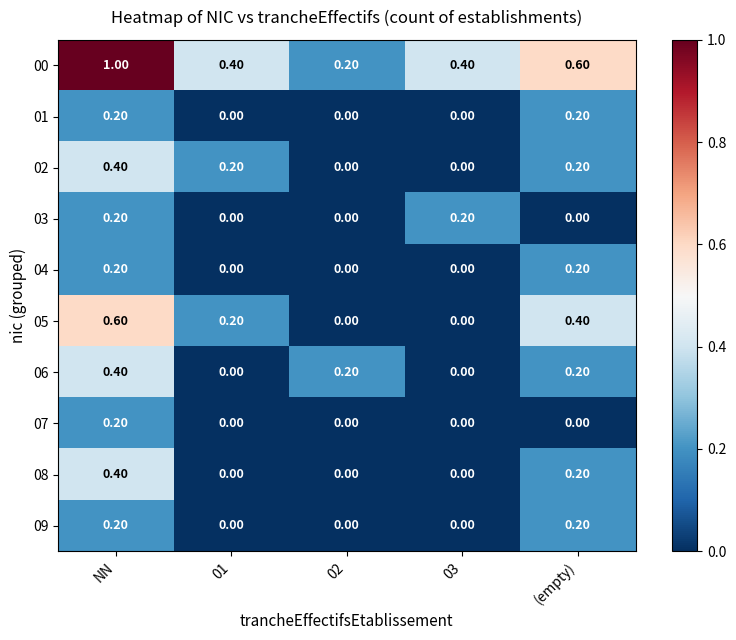

What is the difference between the highest and lowest values at 02?

0.2